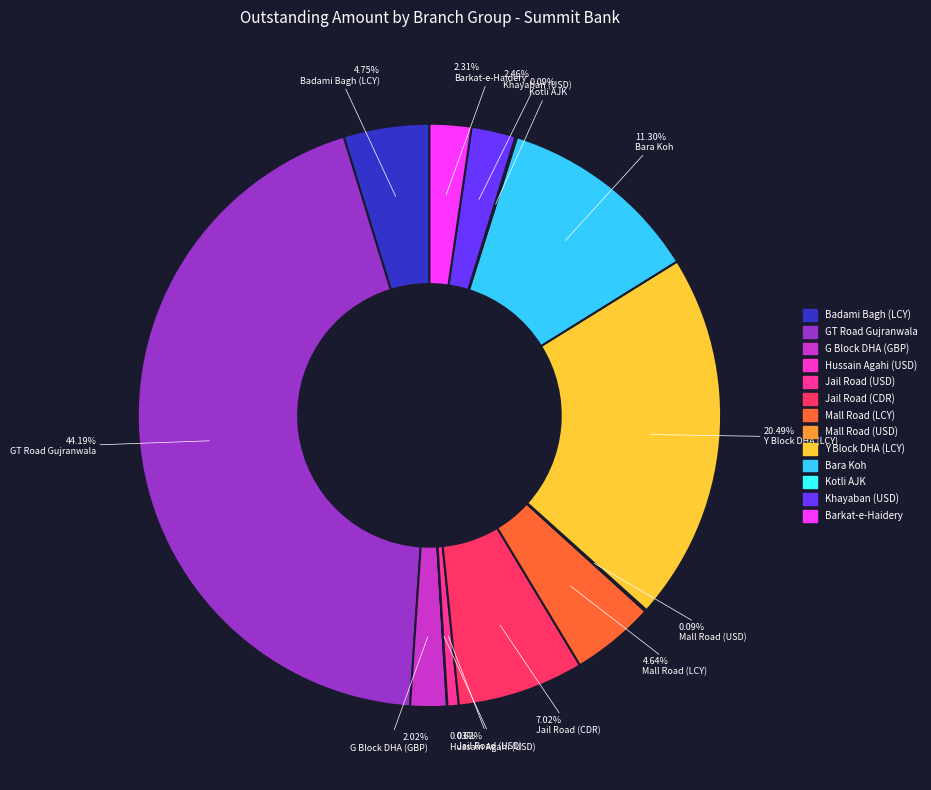

Is there any slice that represents more than half of the pie?

No